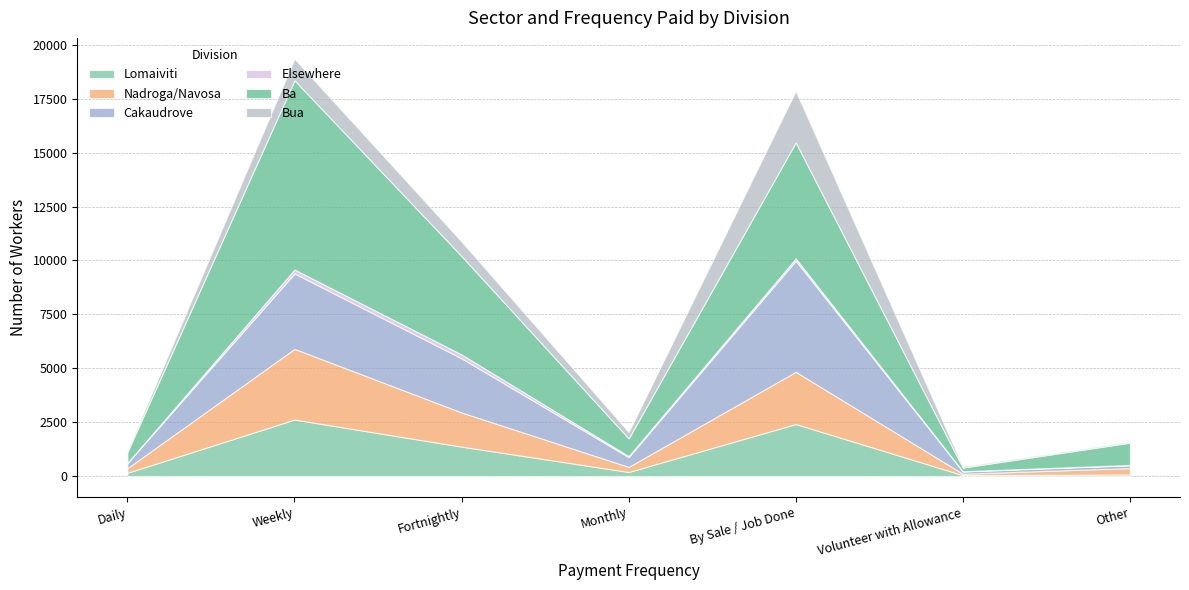

How many values in the Ba series are below 1032?

3